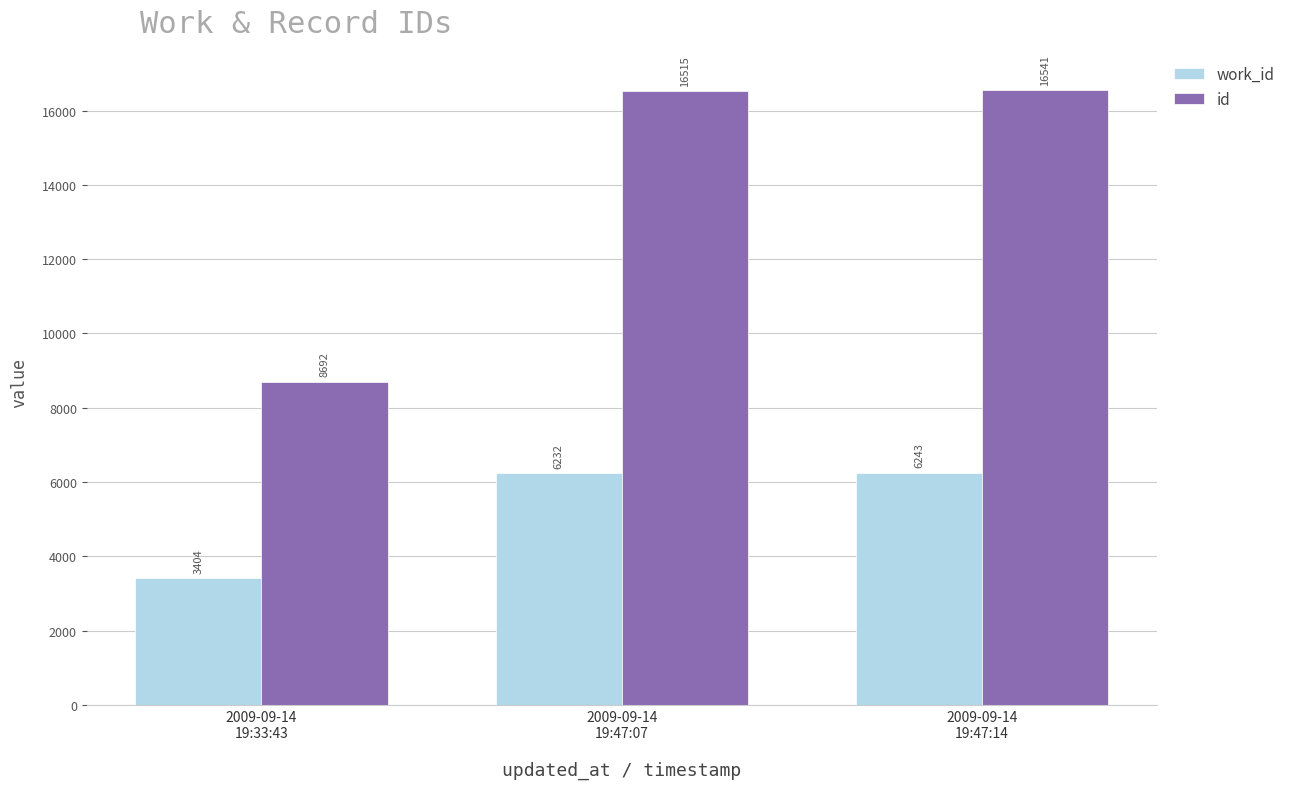

Read the work_id value at 2009-09-14
19:47:07, to the nearest 10.

6230